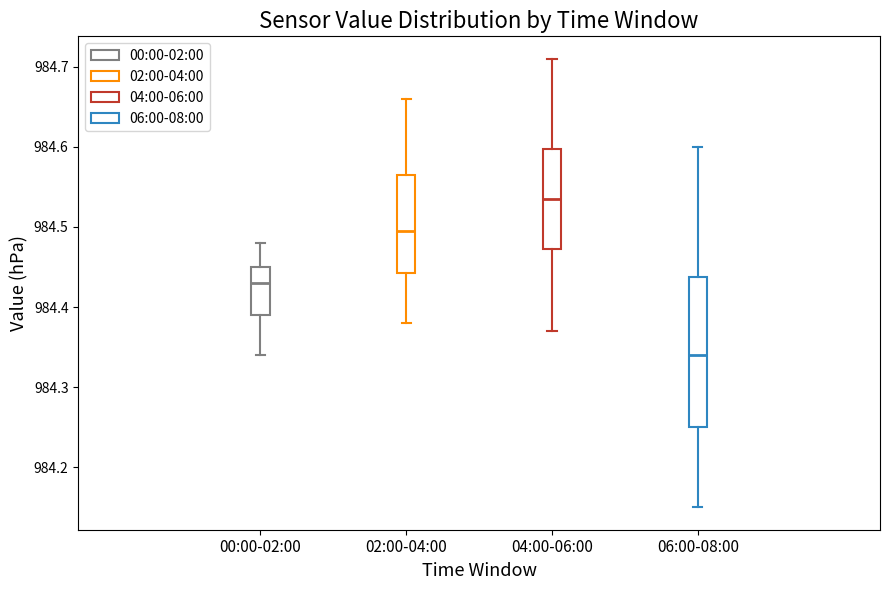

Which box is the tallest, from its lower edge to its upper edge?

06:00-08:00